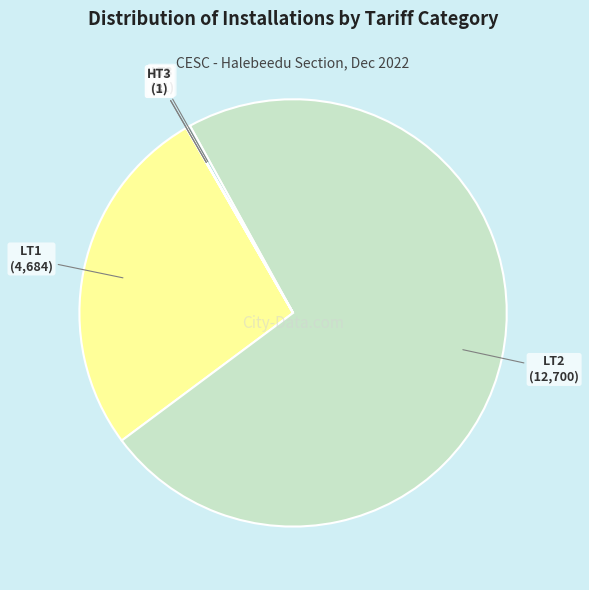

Do LT2 and LT1 together represent more than half of the pie?

Yes